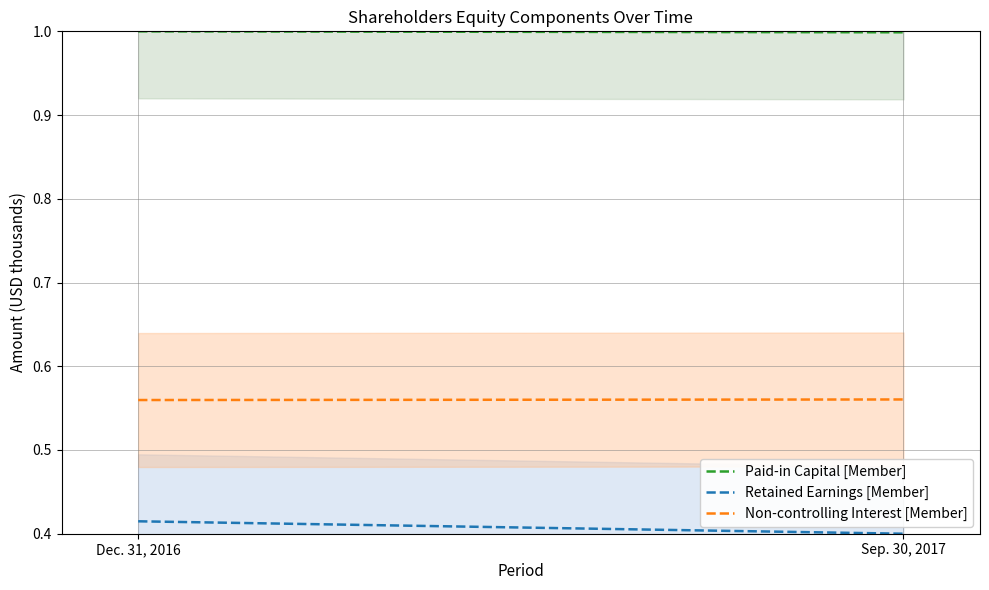

Reading left to right, what are all the values shown in this chart?

Paid-in Capital [Member]: 1.0	1.0
Retained Earnings [Member]: 0.4	0.4
Non-controlling Interest [Member]: 0.6	0.6